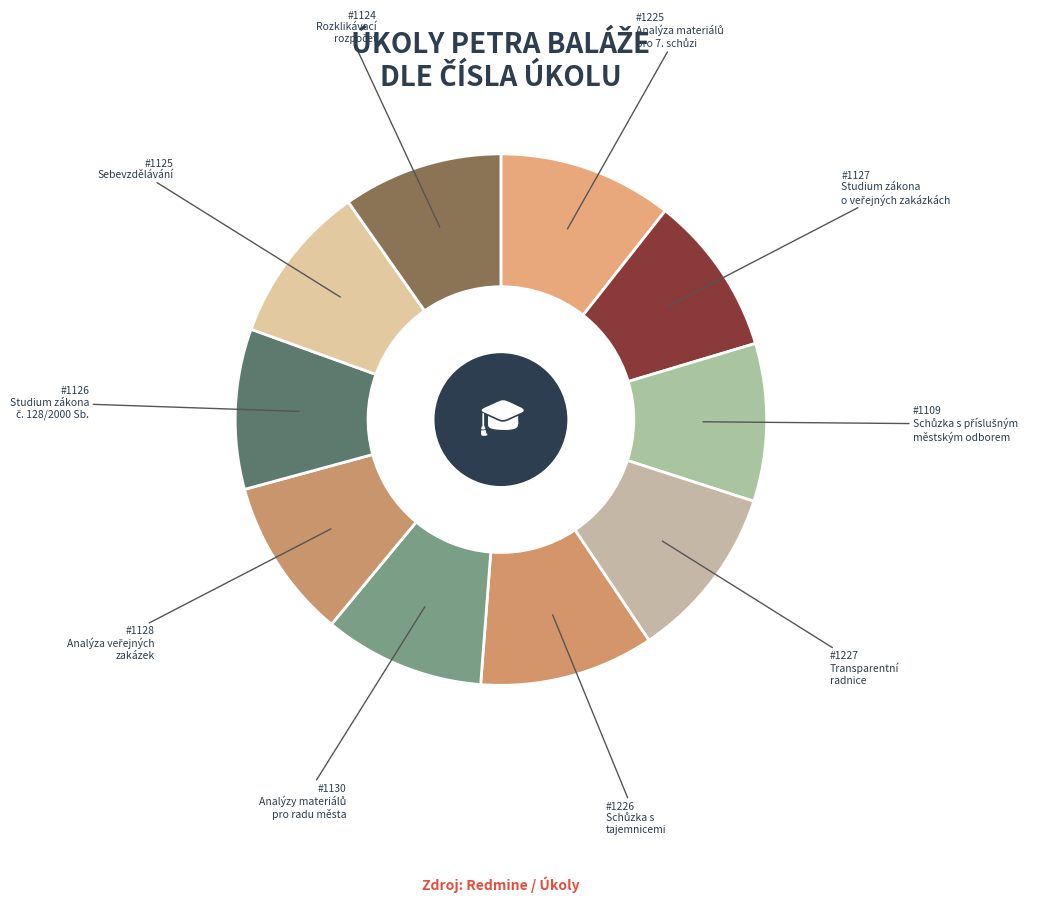

To the nearest percent, what is the average slice percentage?

10%